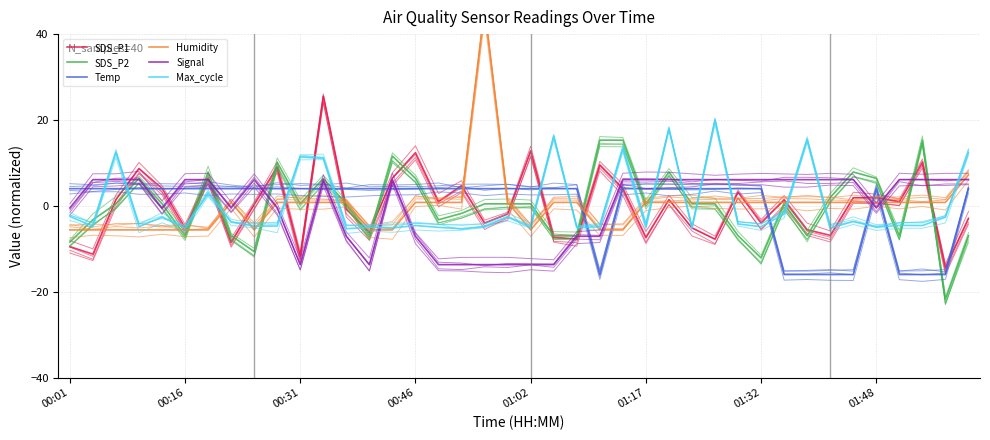

True or false: Temp has more than 2 interior local peaks.

False